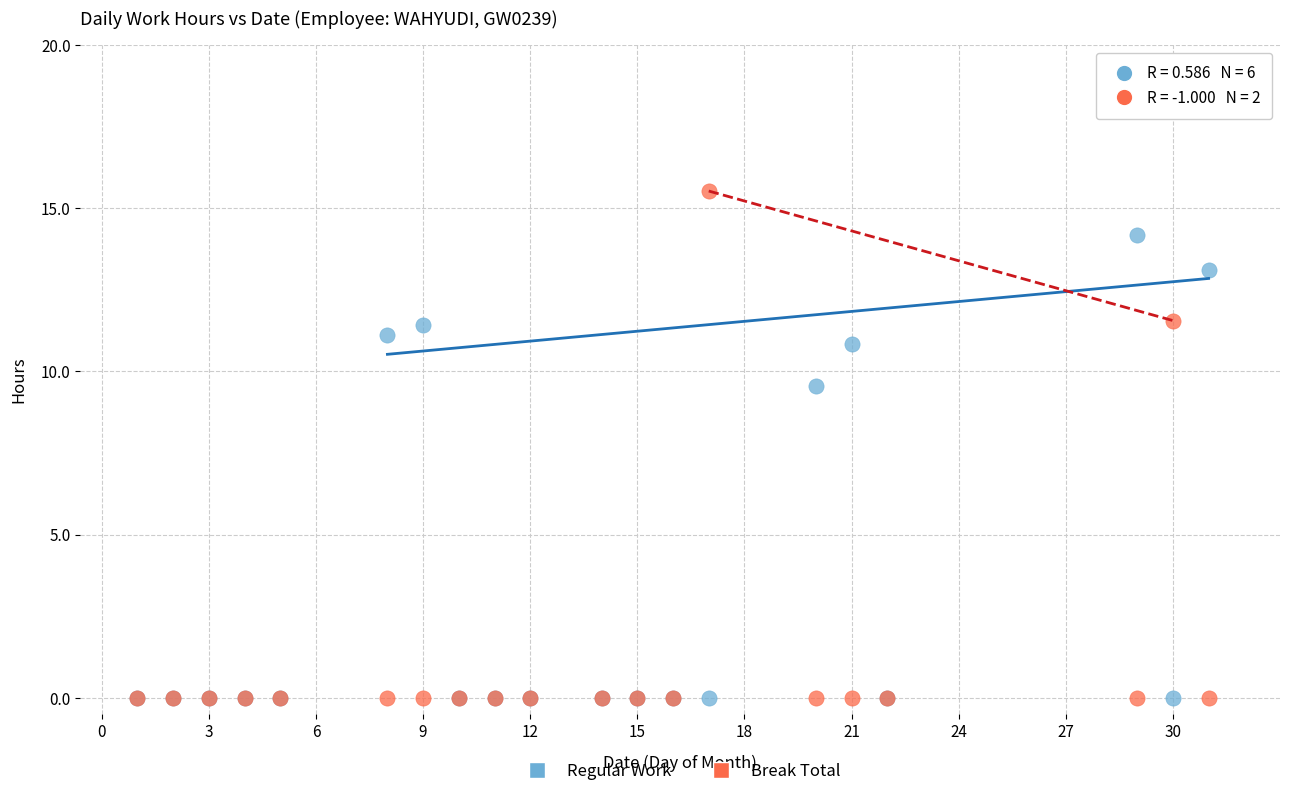

Across all series, what Y value is closest to 7?

9.6